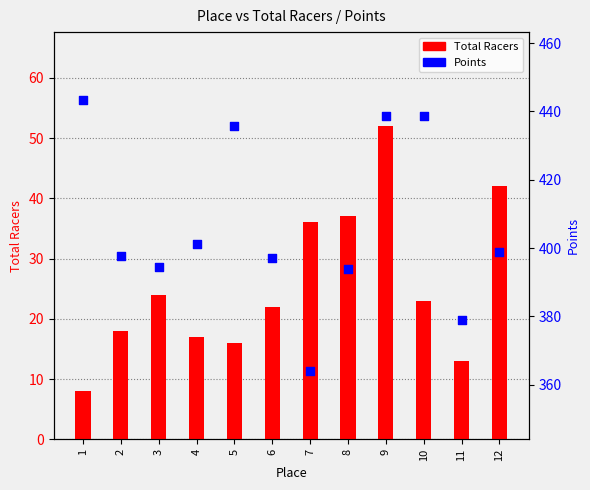

What are all the series names shown in the legend?

Total Racers, Points